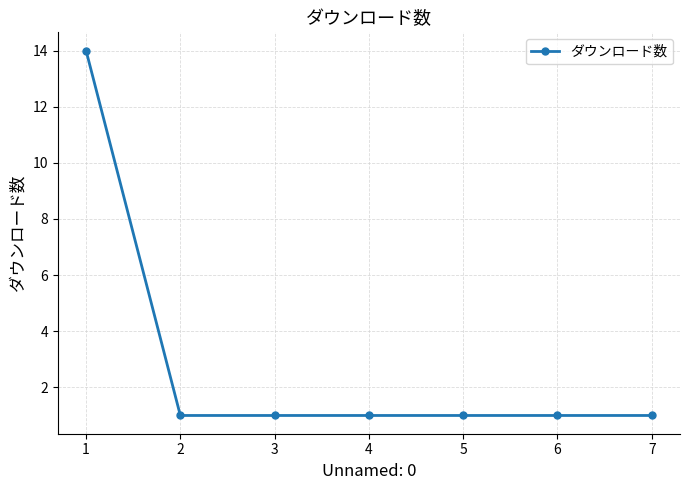

What is the smallest value displayed?

1